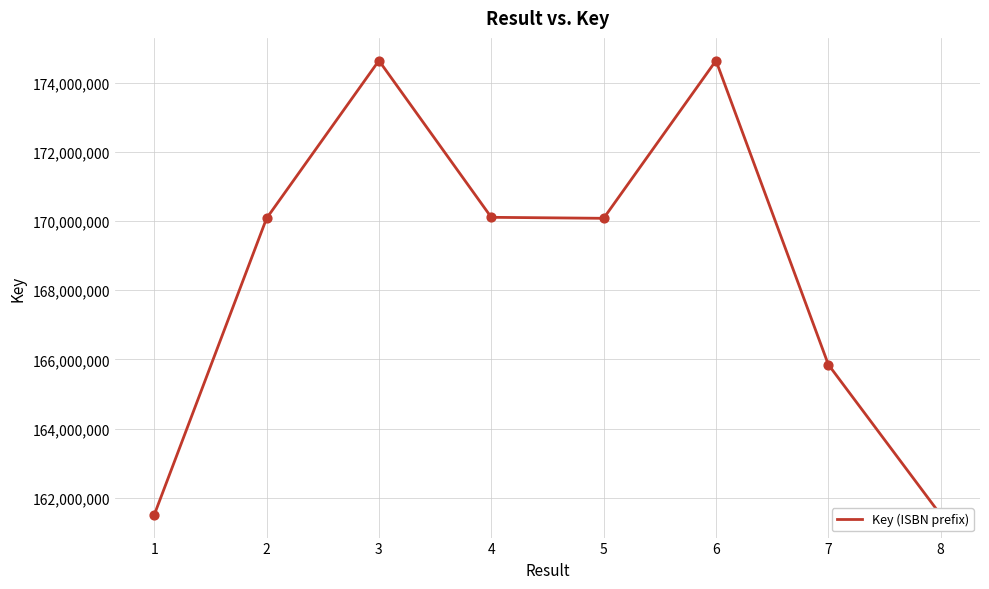

Approximately how many times larger is the value at 7 compared to 6?

0.9